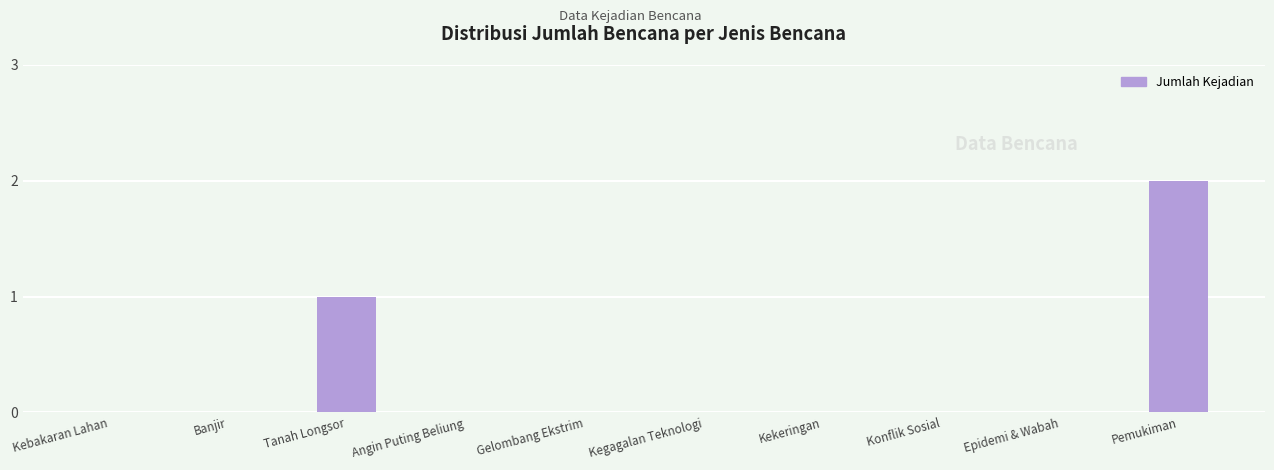

What is the sum of all values?

3